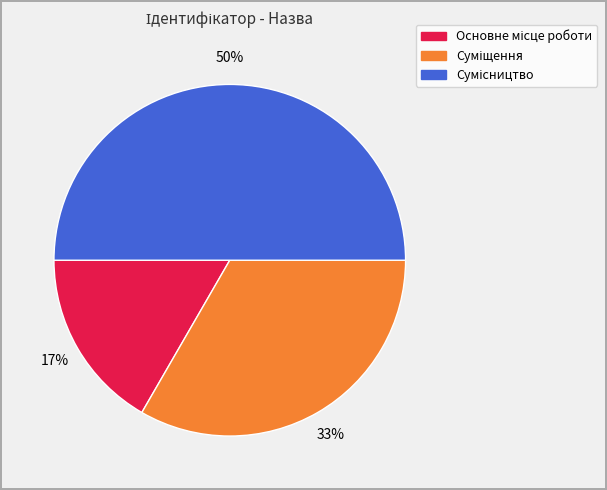

To the nearest percent, what is the difference between the largest and smallest slice percentages?

33%